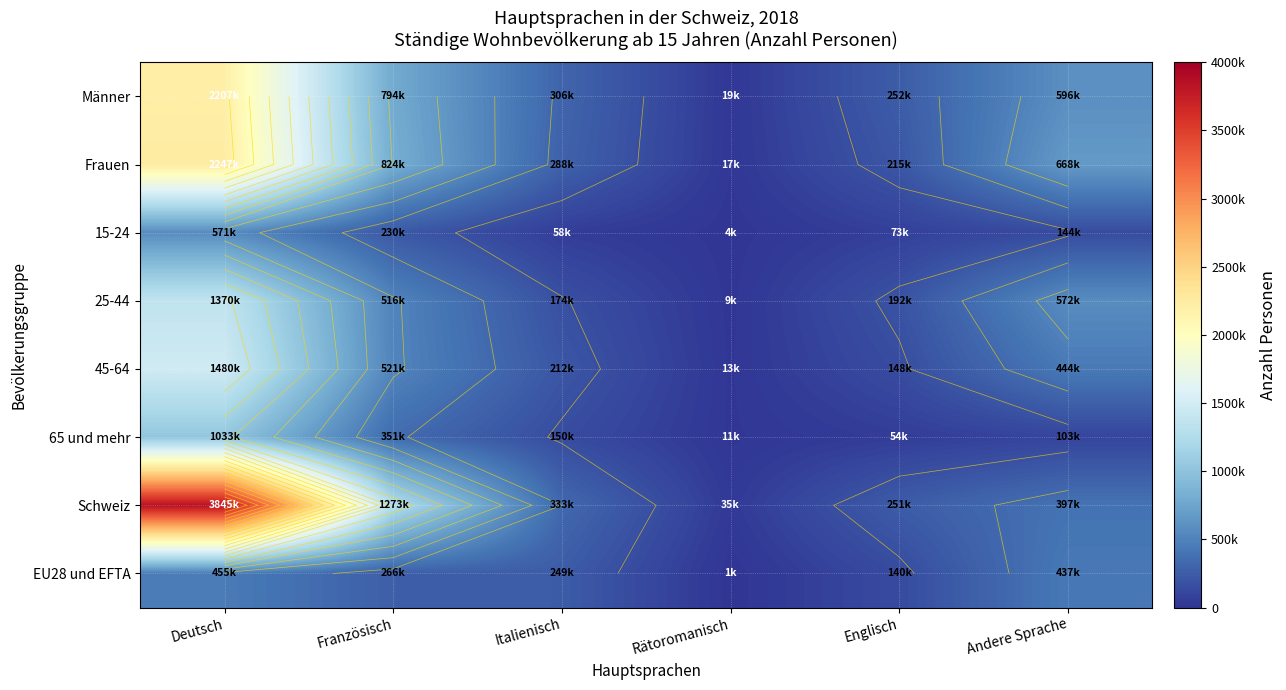

Rank the series at Italienisch from lowest to highest value.

15-24, 65 und mehr, 25-44, 45-64, EU28 und EFTA, Frauen, Männer, Schweiz